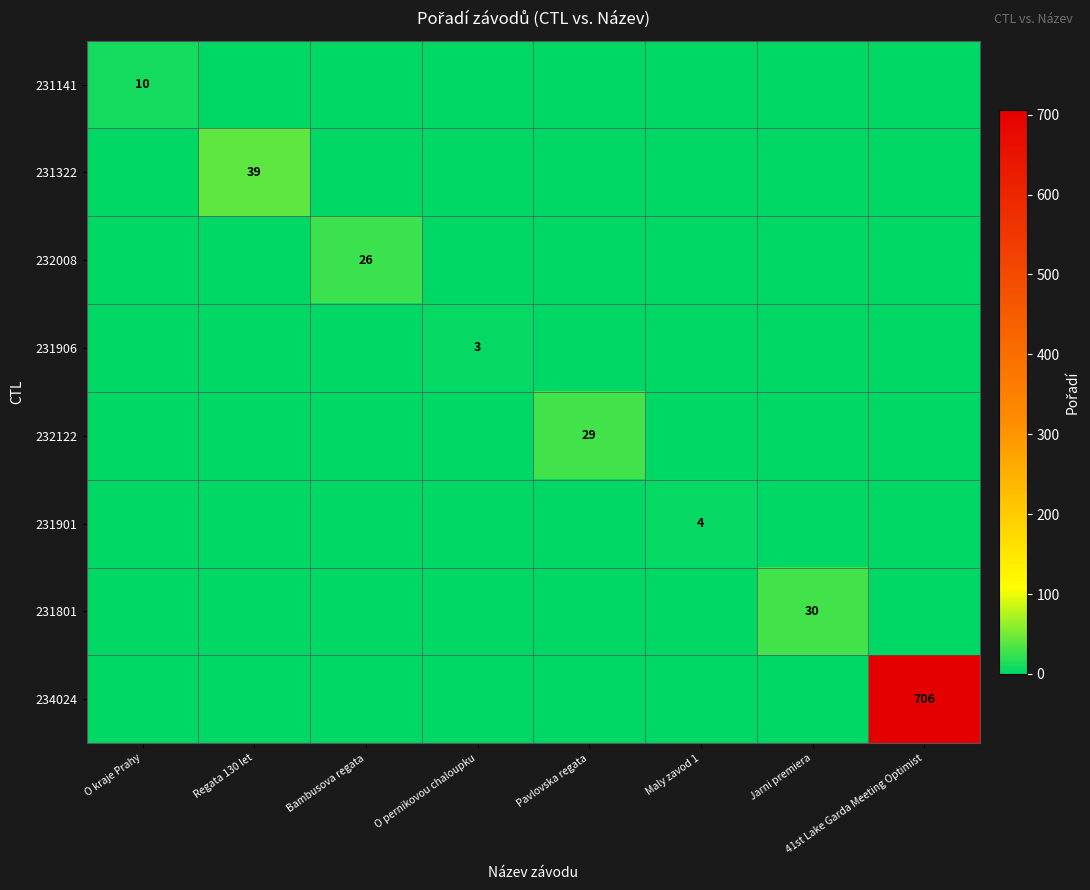

The 231801 series shows 30 at Jarni premiera. True or false?

True